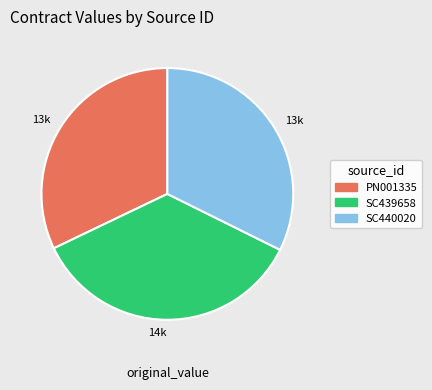

Approximately how many times larger is the value at PN001335 compared to SC440020?

1.0